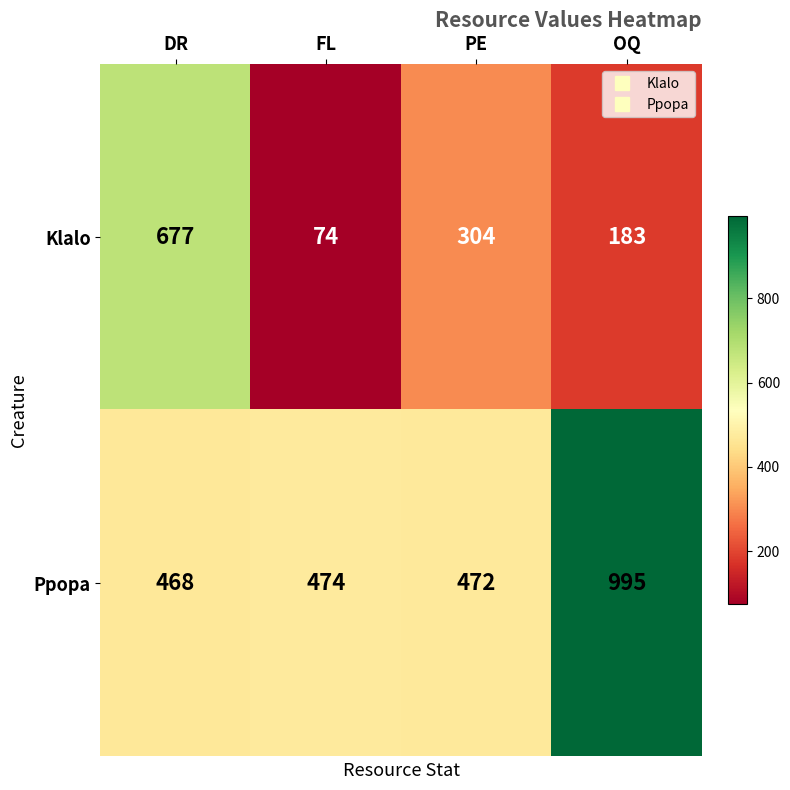

The Klalo series shows 945 at DR. True or false?

False